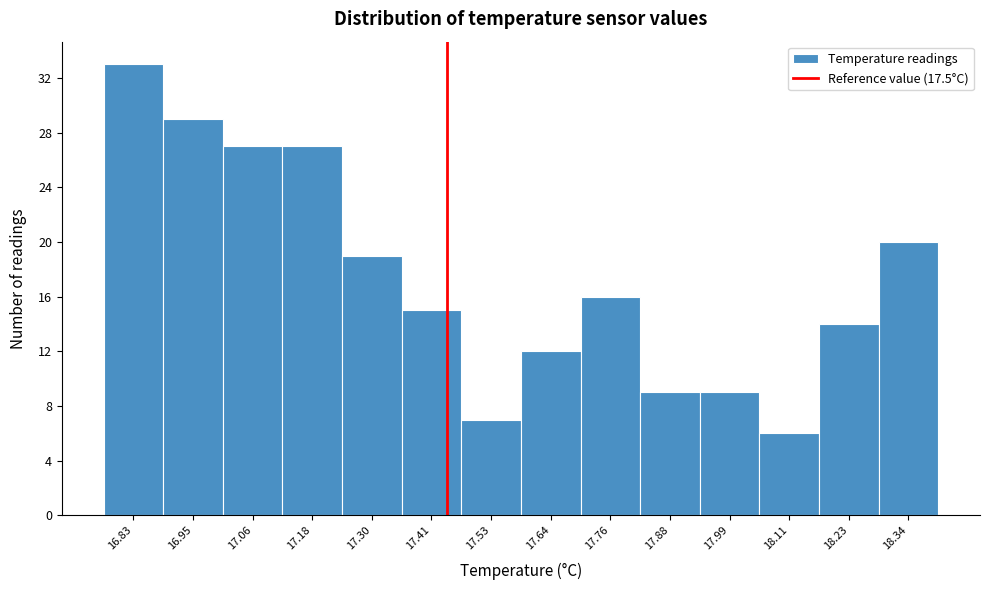

Reading left to right, what are all the values shown in this chart?

33	29	27	27	19	15	7	12	16	9	9	6	14	20